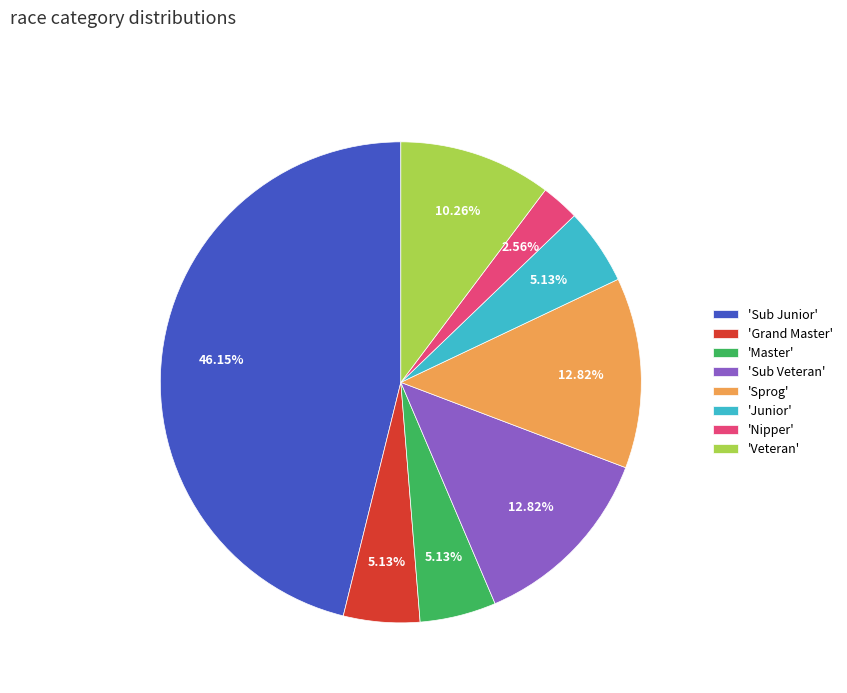

Between 'Sub Junior' and 'Junior', which is larger?

'Sub Junior'